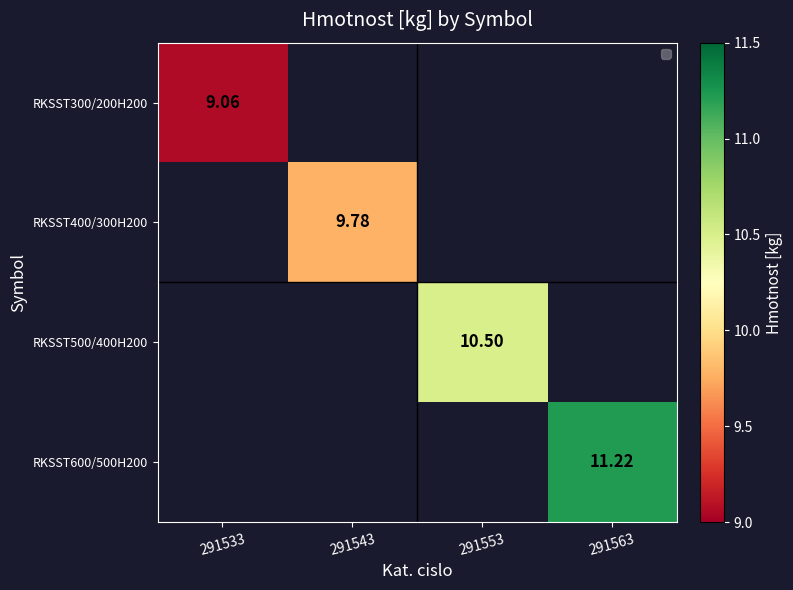

How many values in the RKSST400/300H200 series exceed 0?

1